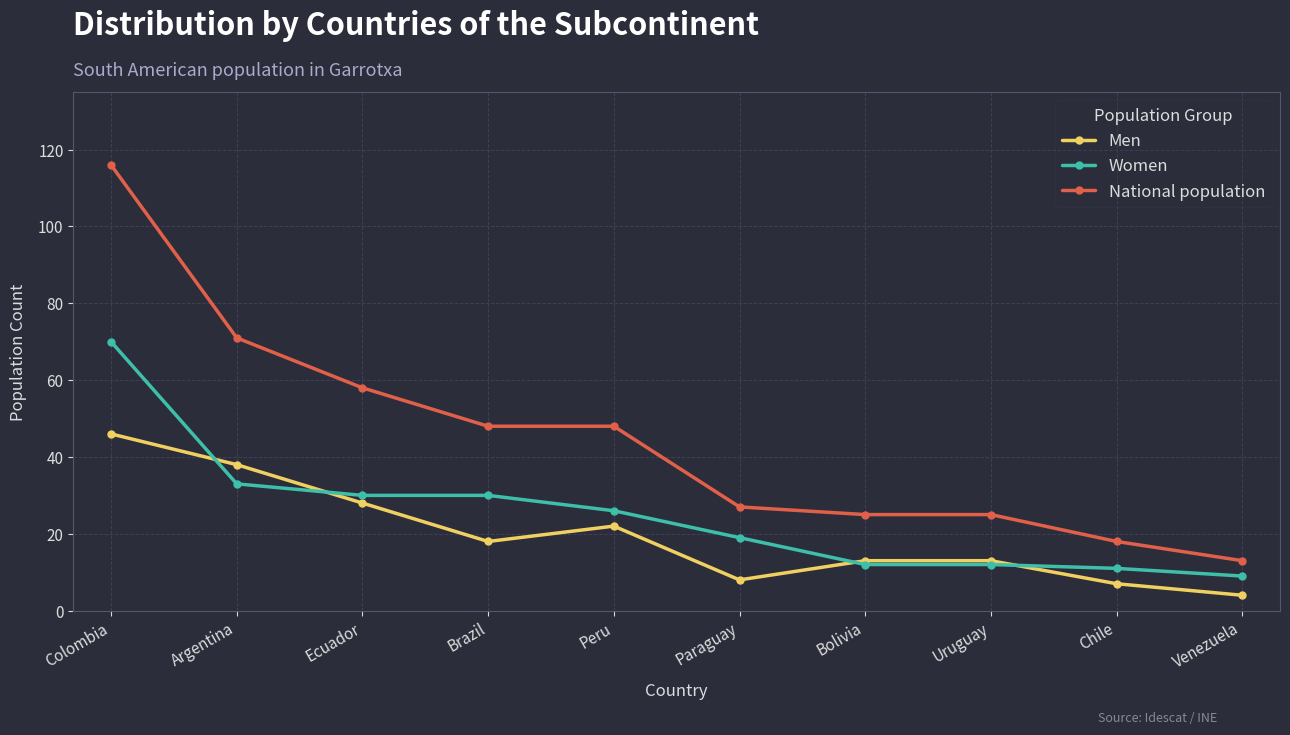

Which category has the highest value in the National population series?

Colombia